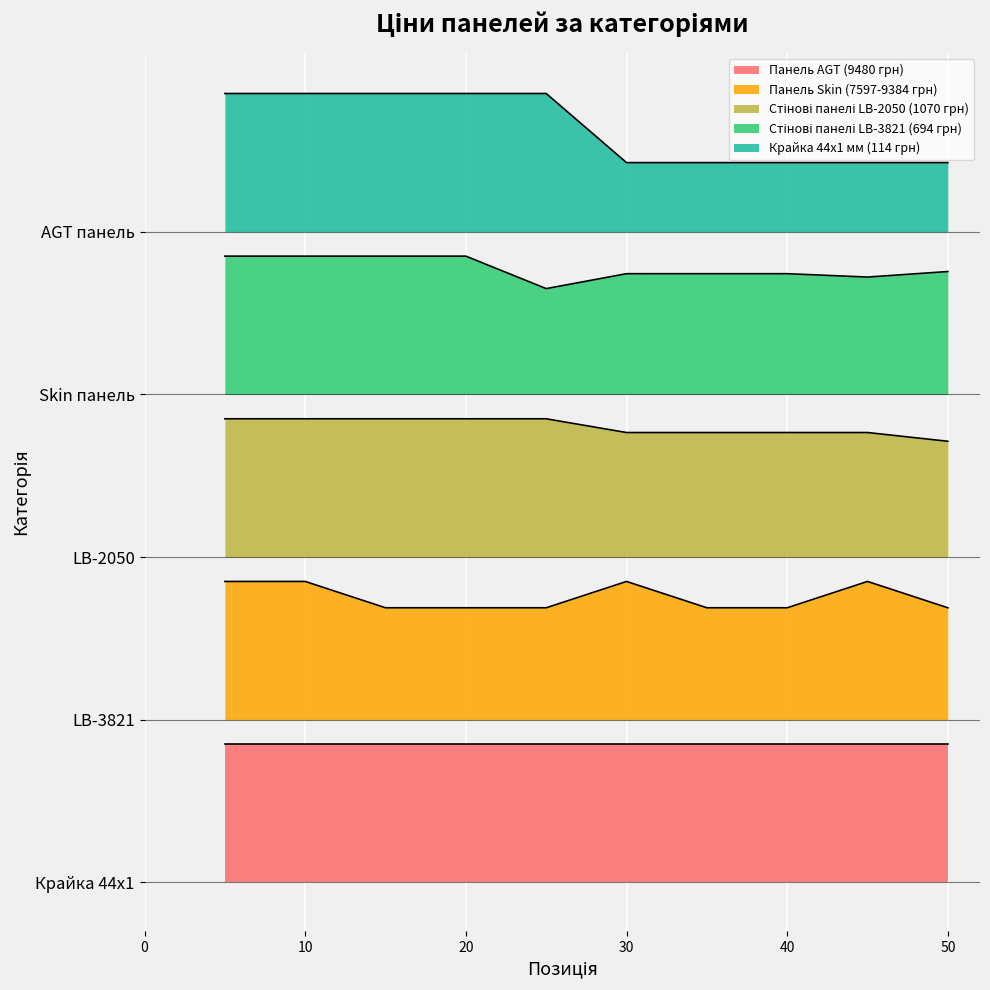

True or false: Панель Skin (7597-9384 грн) and Стінові панелі LB-3821 (694 грн) cross at least once.

False